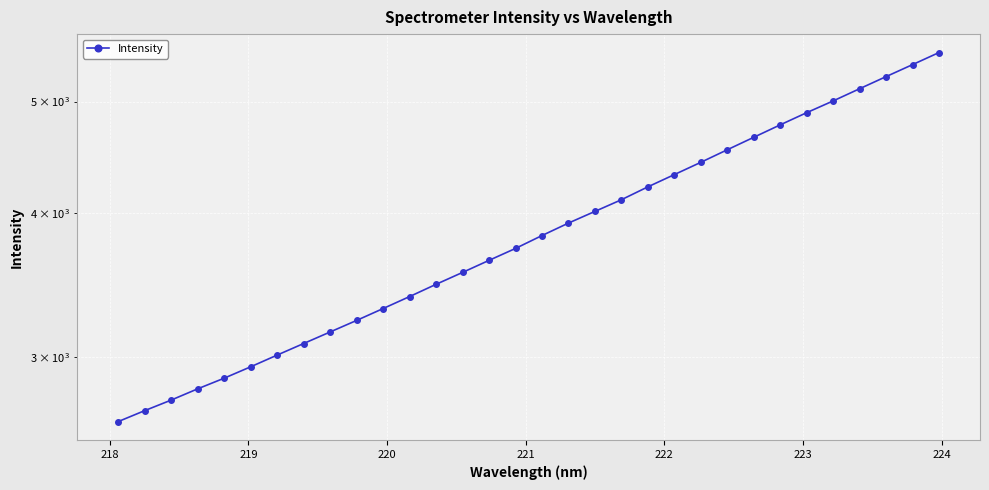

Is it true that the value at 17 is 2483.9?

False